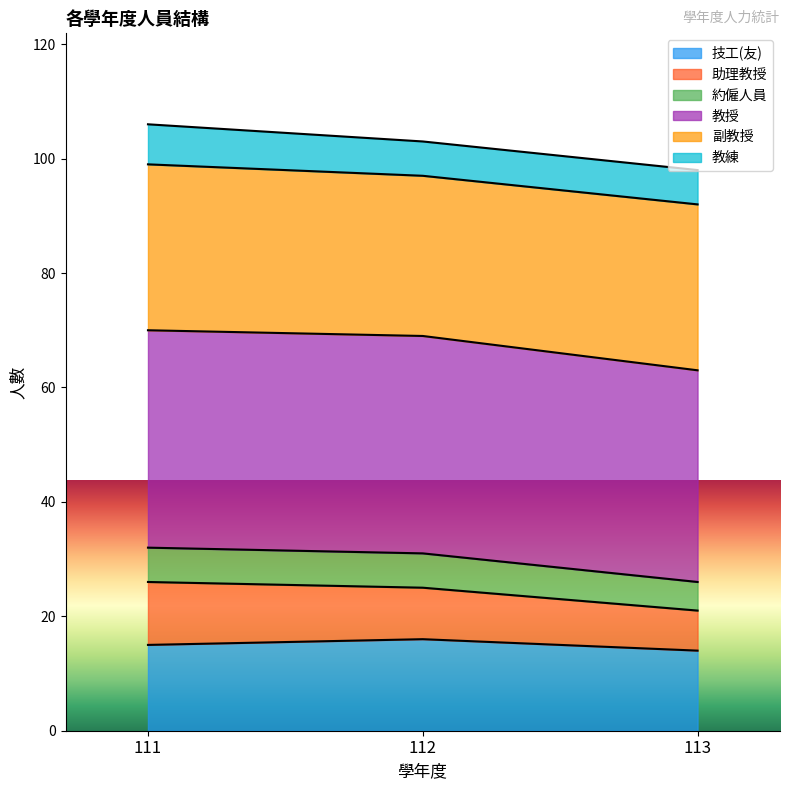

What is the maximum value for 技工(友)?

16